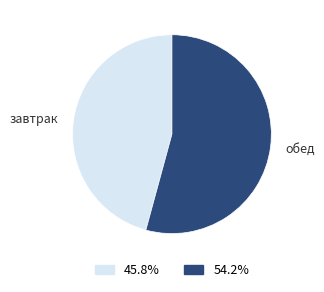

Rank the categories by value from highest to lowest.

обед, завтрак